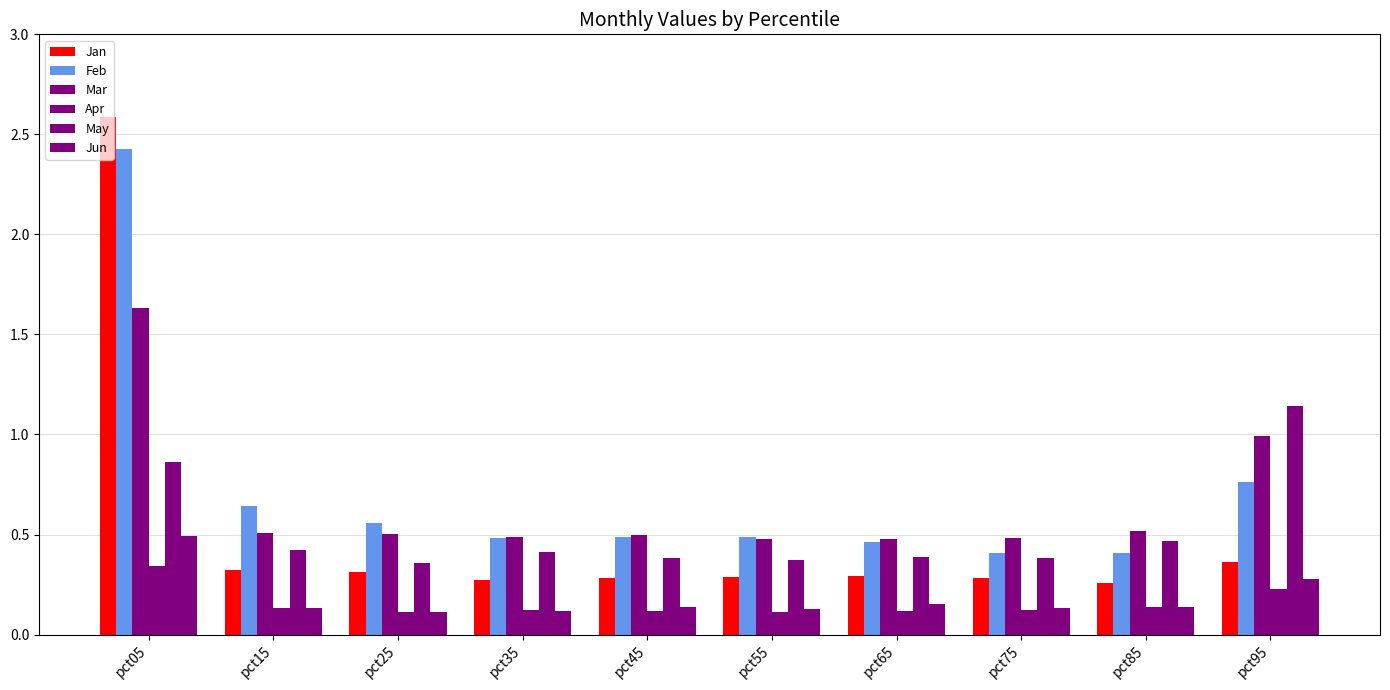

What is the value of the Jan bar at the 6th from the left?

0.3